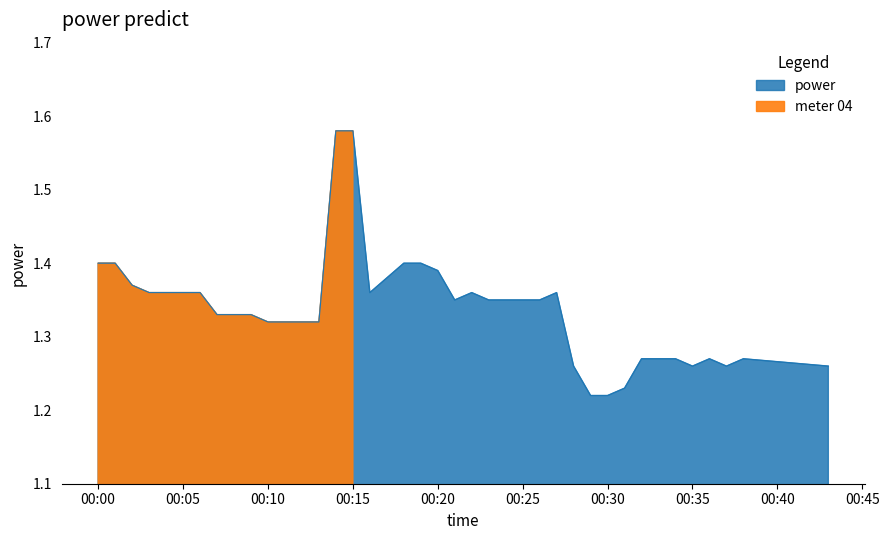

What is the minimum value shown in the chart?

1.2